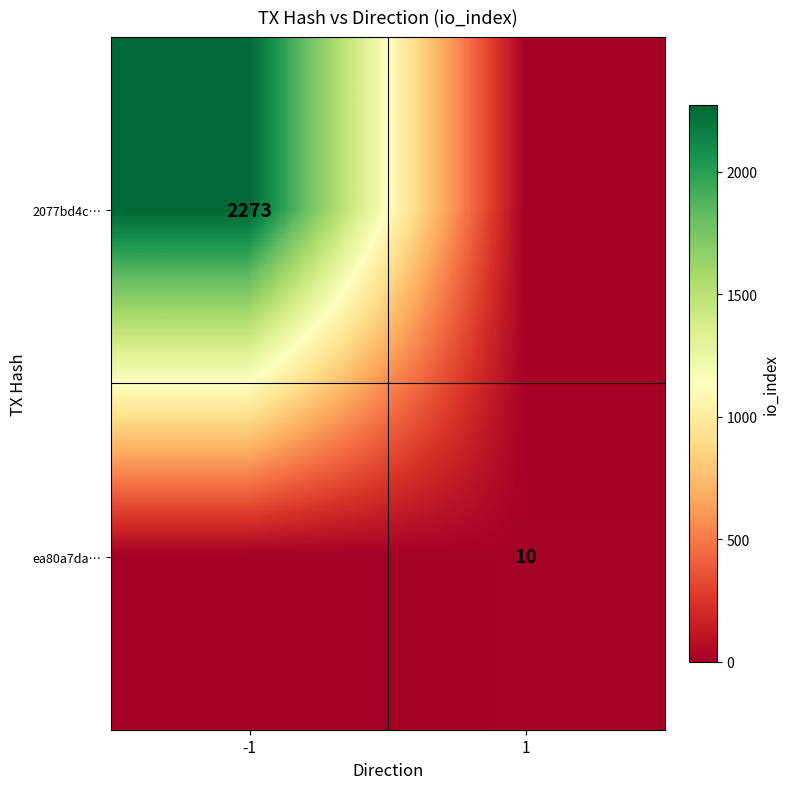

At which category is the sum across all series the highest?

-1